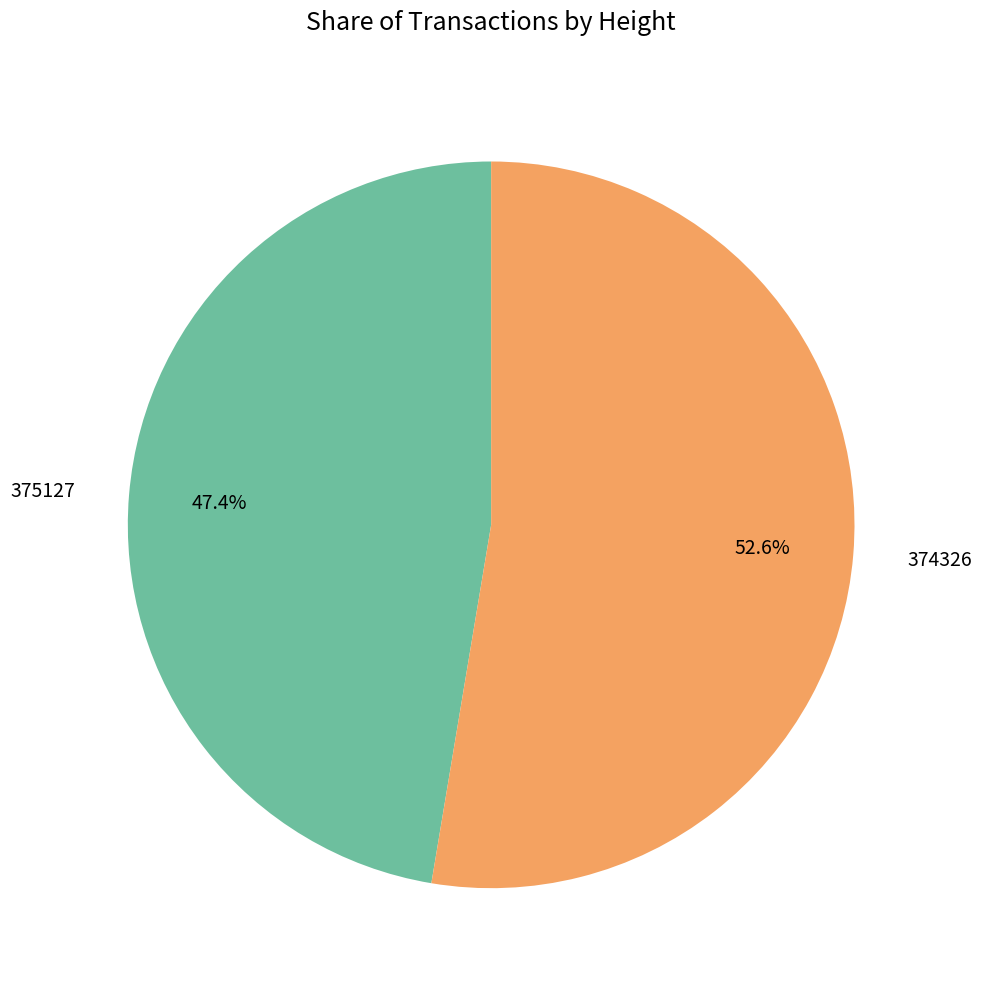

What is the smallest slice in the pie chart?

375127